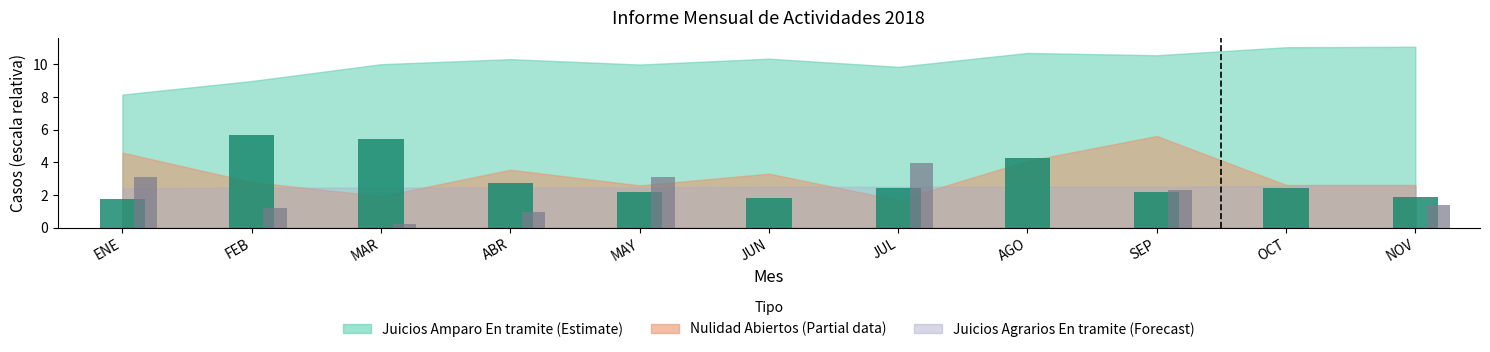

Are the bars grouped side by side (vs. stacked)?

Yes